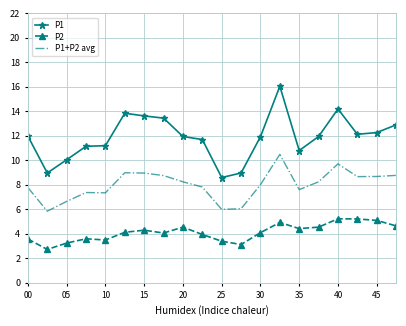

What is the difference between the maximum and minimum values in the P2 series?

2.5